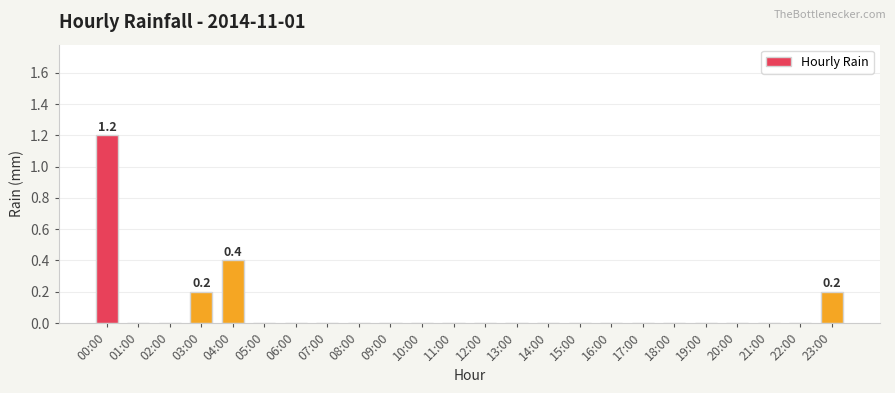

Is it true that the value at 22:00 is 0.6?

False